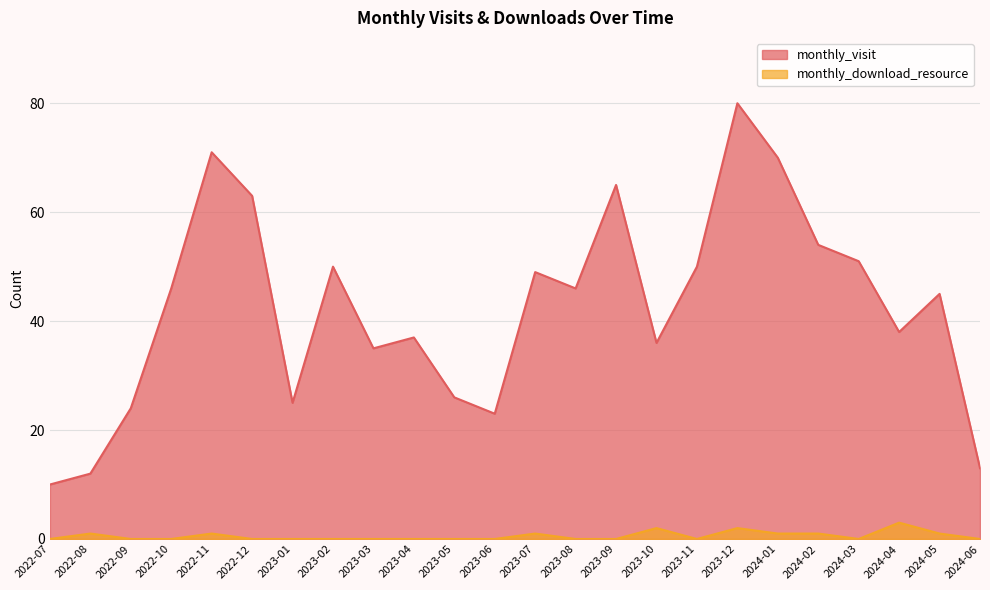

What is the difference between the monthly_download_resource values at 2024-02 and 2023-10?

1